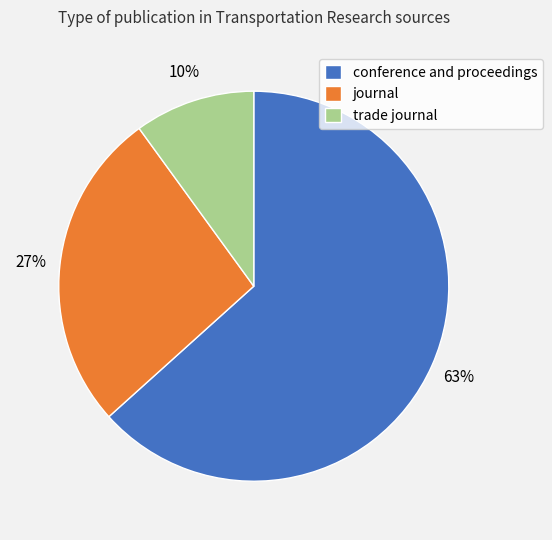

Which has a higher value, journal or trade journal?

journal